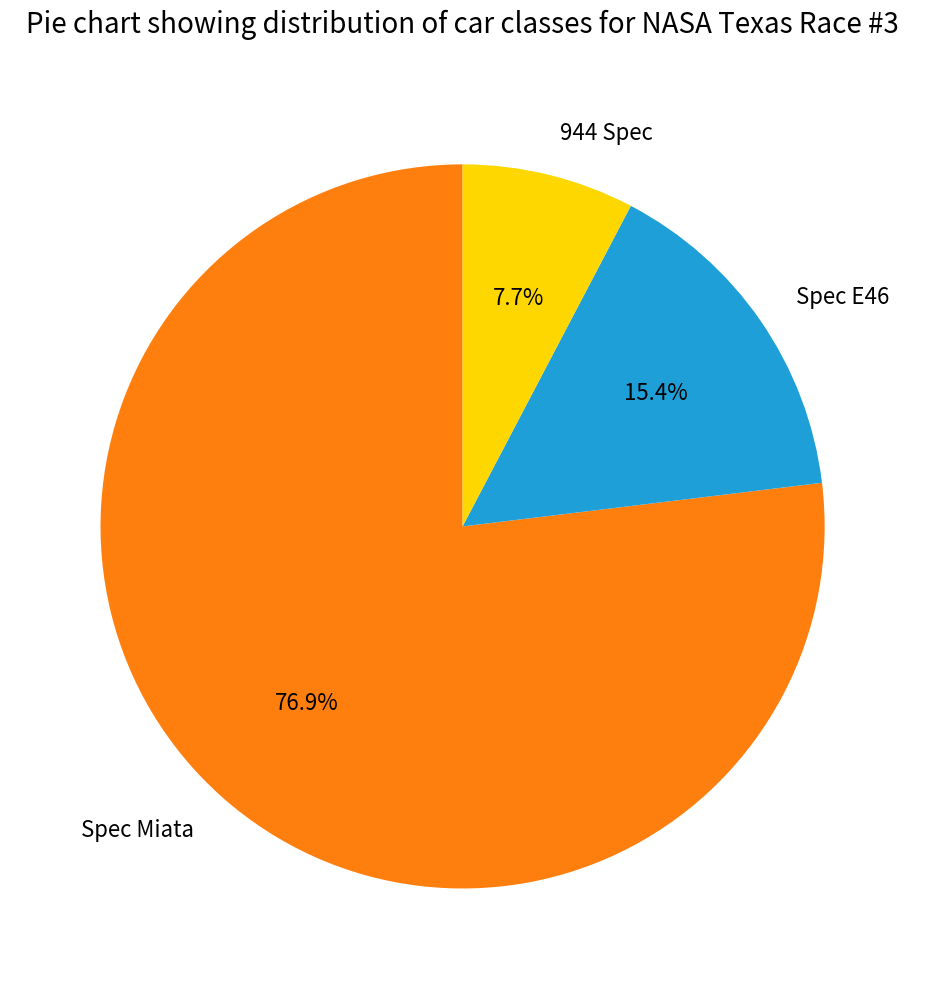

How much of the chart is everything except Spec Miata?

23.1%